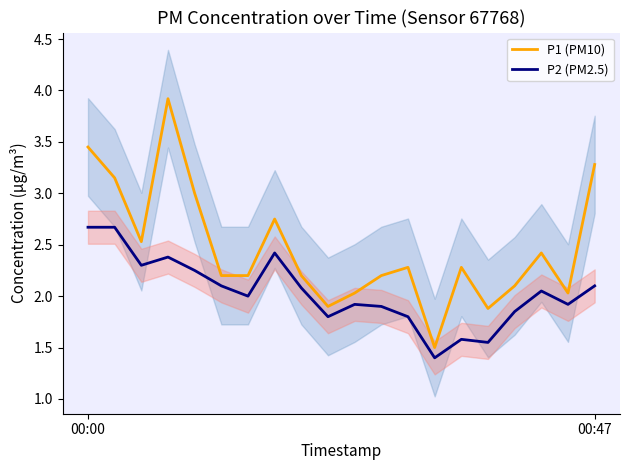

What is the difference between the maximum and minimum values in the P2 (PM2.5) series?

1.3